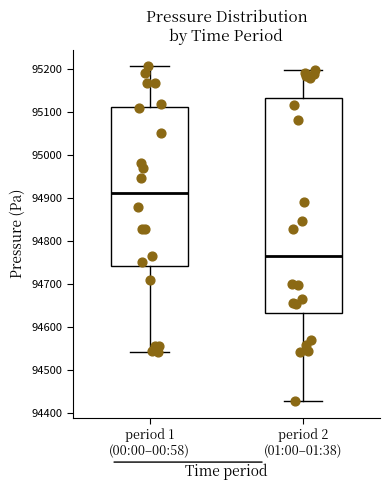

Reading left to right, read every box against the y-axis: the position of its median line, the range the box covers, and the ends of its whiskers. The values are not printed on the chart, so give them approximately, as read against the axis.

period 1 (00:00–00:58): median 94910, box 94740 to 95110, whiskers 94540 to 95210
period 2 (01:00–01:38): median 94760, box 94630 to 95130, whiskers 94430 to 95200